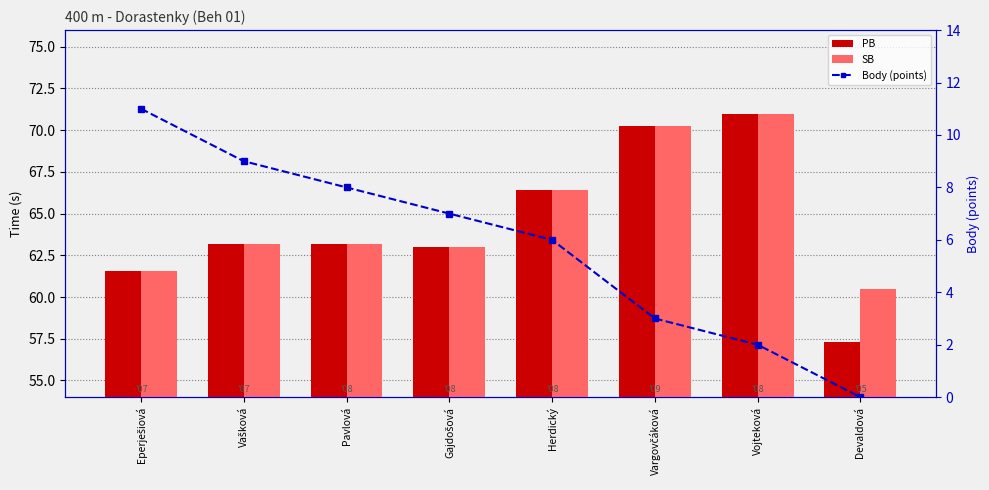

What is the sum of all Body (points) values?

46.0